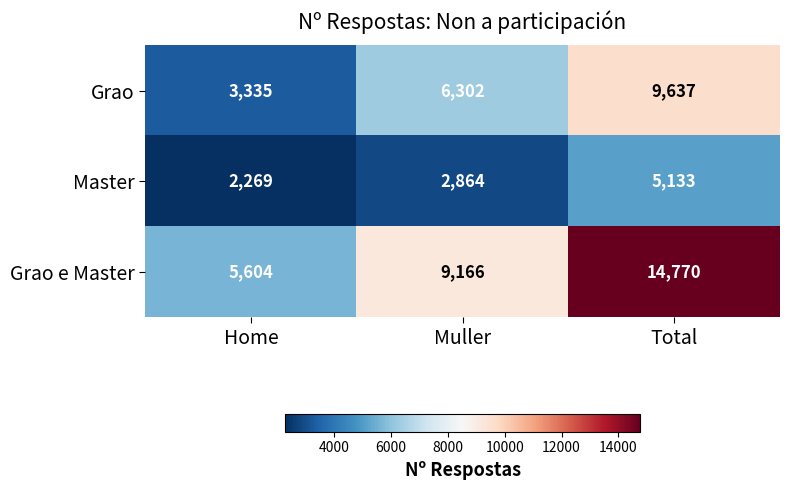

The Grao e Master series shows 8715 at Home. True or false?

False